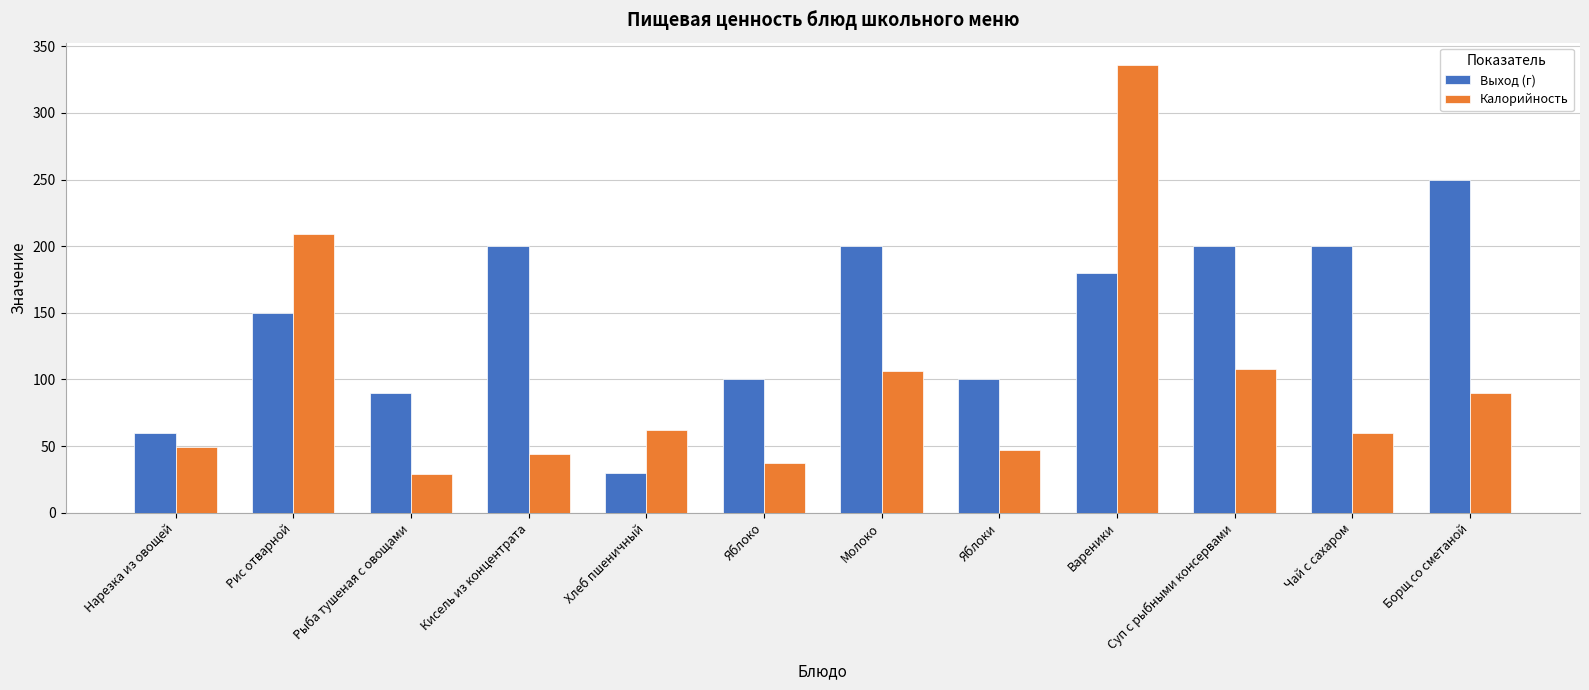

Reading left to right, extract all data points from this chart.

Выход (г): Нарезка из овощей=60	Рис отварной=150	Рыба тушеная с овощами=90	Кисель из концентрата=200	Хлеб пшеничный=30	Яблоко=100	Молоко=200	Яблоки=100	Вареники=180	Суп с рыбными консервами=200	Чай с сахаром=200	Борщ со сметаной=250
Калорийность: Нарезка из овощей=49	Рис отварной=209	Рыба тушеная с овощами=29	Кисель из концентрата=44	Хлеб пшеничный=62	Яблоко=37	Молоко=106	Яблоки=47	Вареники=336	Суп с рыбными консервами=108	Чай с сахаром=60	Борщ со сметаной=90